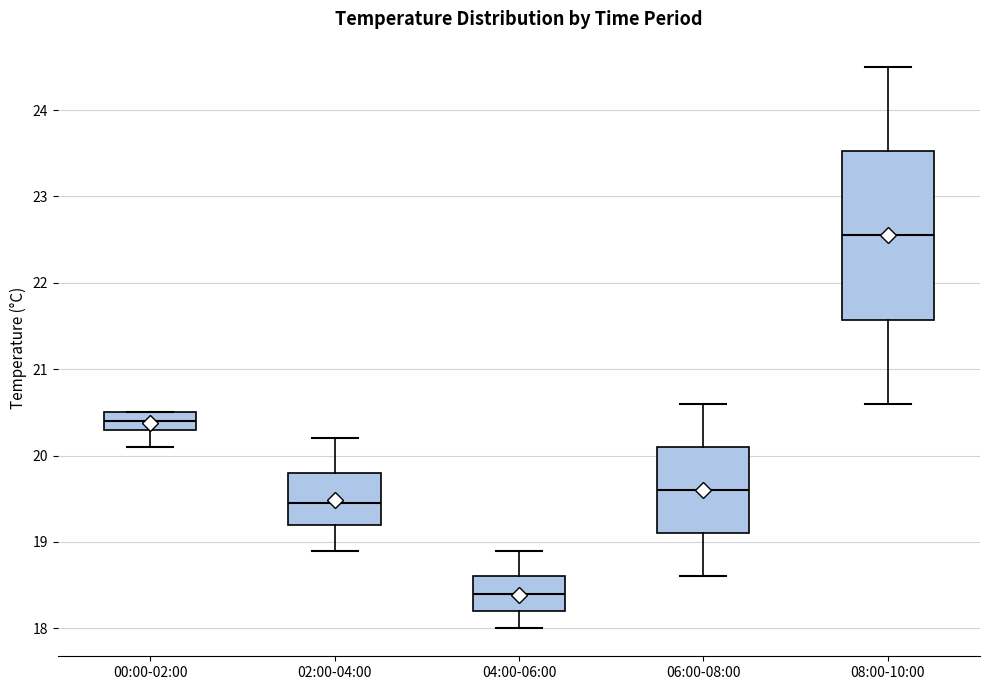

Reading left to right, transcribe this box plot: for each box, give where its median line is, the range the box spans, and where its two whiskers end, as read against the y-axis. The values are not printed on the chart, so give them approximately, as read against the axis.

00:00-02:00: median 20.4, box 20.3 to 20.5, whiskers 20.1 to 20.5
02:00-04:00: median 19.5, box 19.2 to 19.8, whiskers 18.9 to 20.2
04:00-06:00: median 18.4, box 18.2 to 18.6, whiskers 18.0 to 18.9
06:00-08:00: median 19.6, box 19.1 to 20.1, whiskers 18.6 to 20.6
08:00-10:00: median 22.6, box 21.6 to 23.5, whiskers 20.6 to 24.5